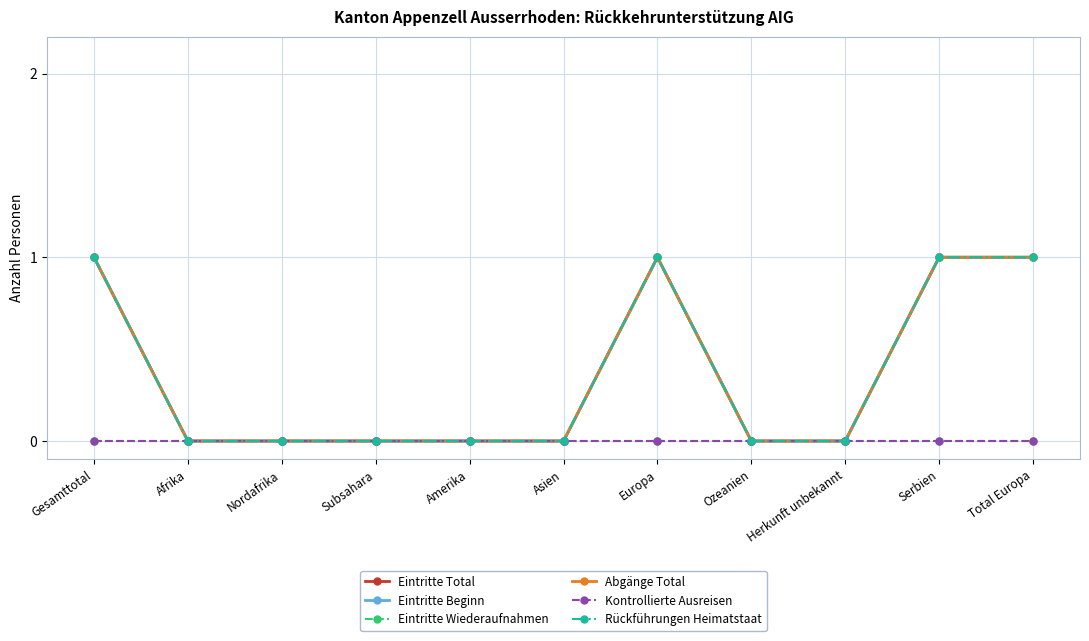

Does the chart have visible grid lines?

Yes